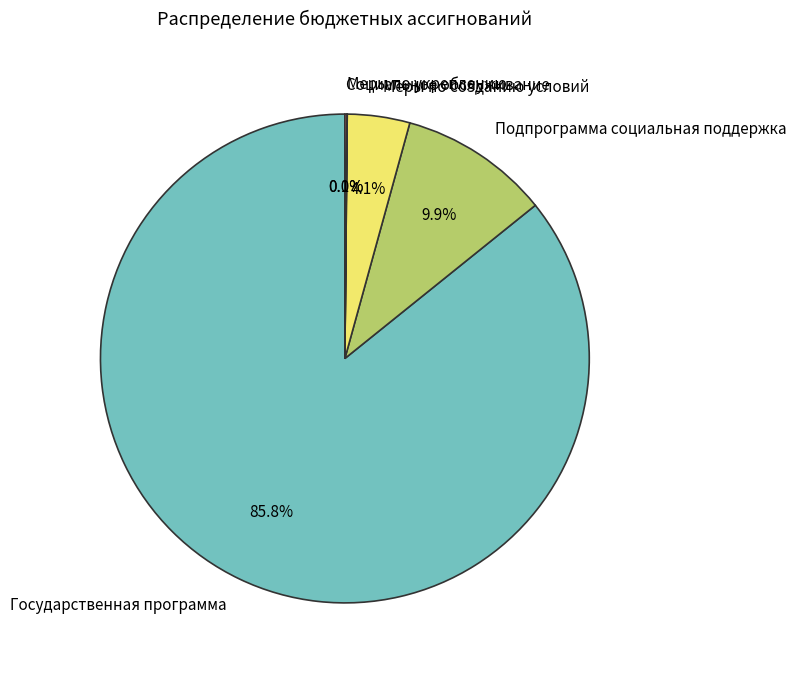

To the nearest percent, what is the average slice percentage?

20%